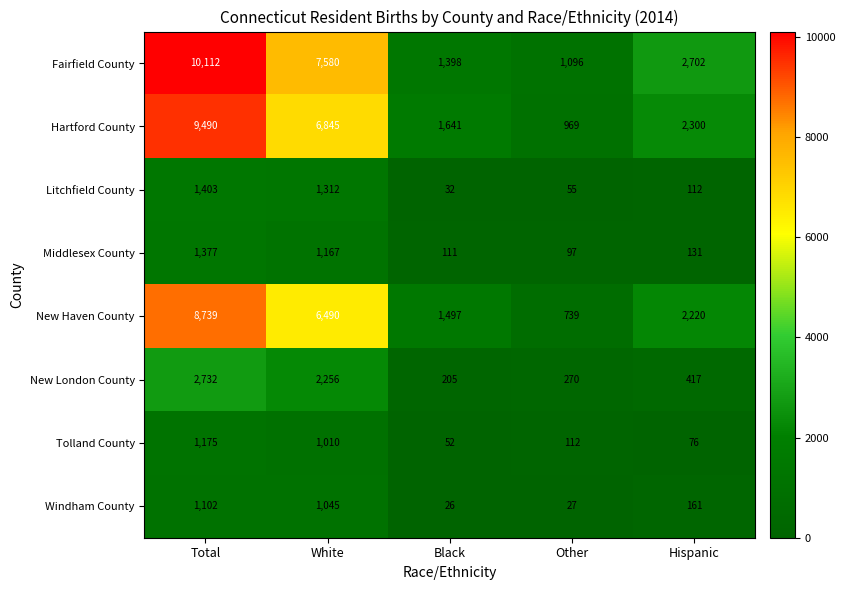

How many data points does each series have?

5